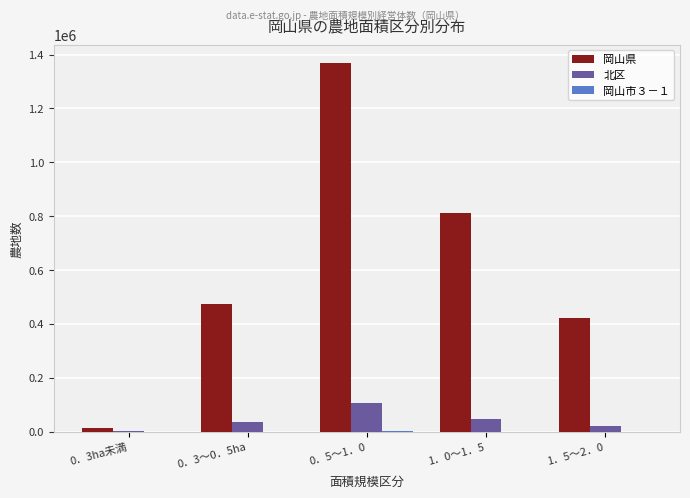

Is the value of 北区 at 0．3ha未満 greater than the value of 岡山県 at 0．3～0．5ha?

No